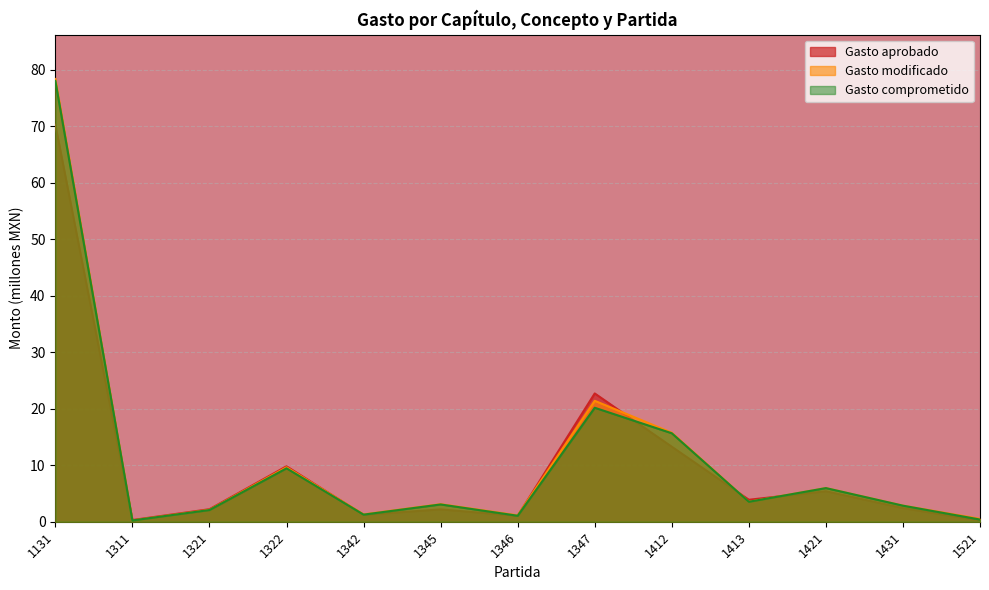

Read the Gasto comprometido value at 1345.

3.1